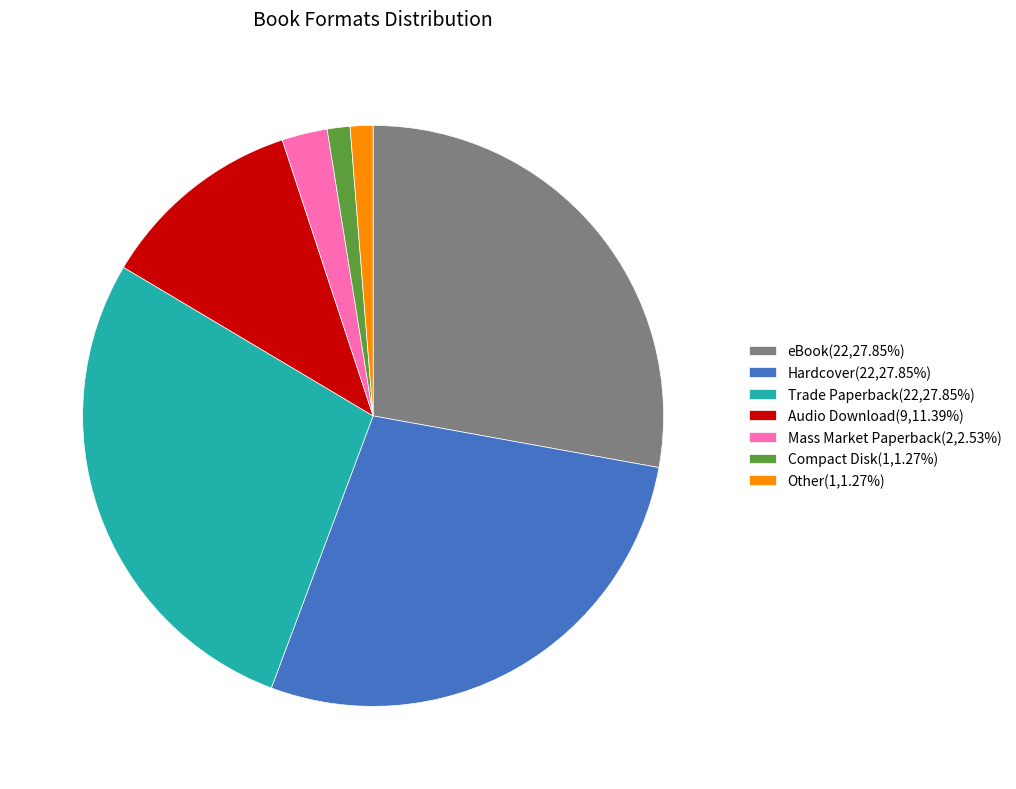

Is the sum of Trade Paperback(22,27.85%) and Compact Disk(1,1.27%) greater than half?

No